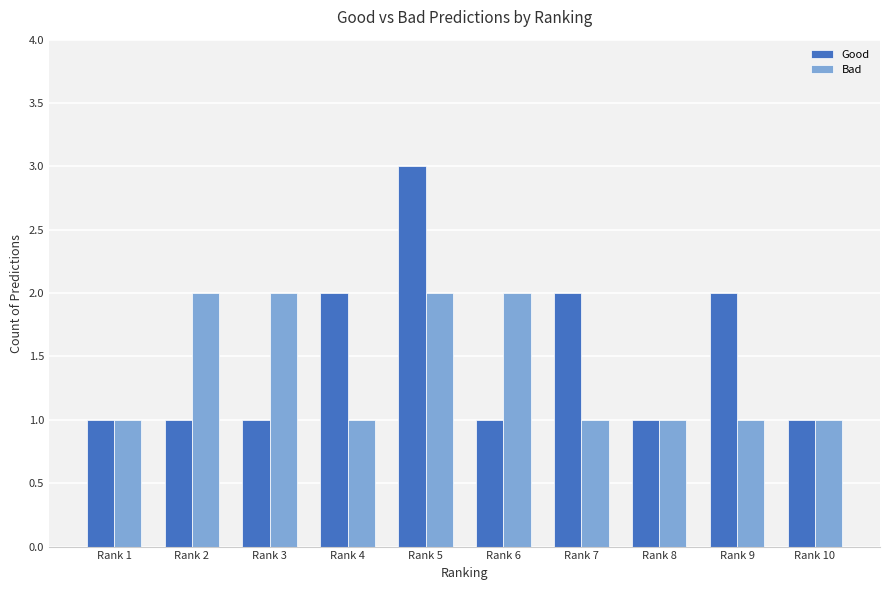

What is the value of the Bad bar at the 3rd from the left?

2